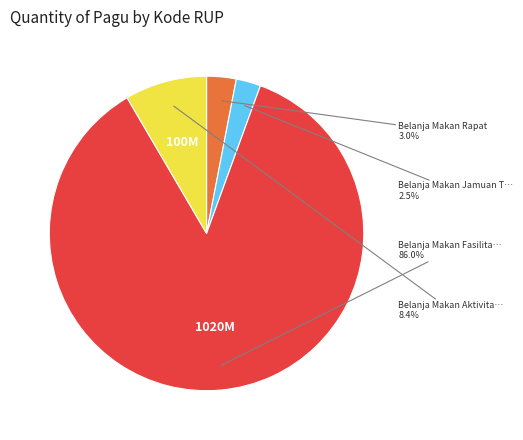

Does any single category account for the majority?

Yes